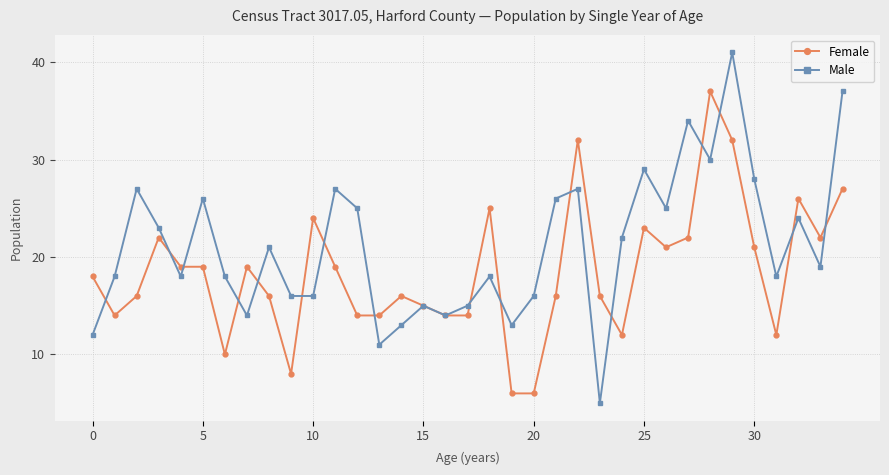

List the series in order of their peak value, highest first.

Male, Female